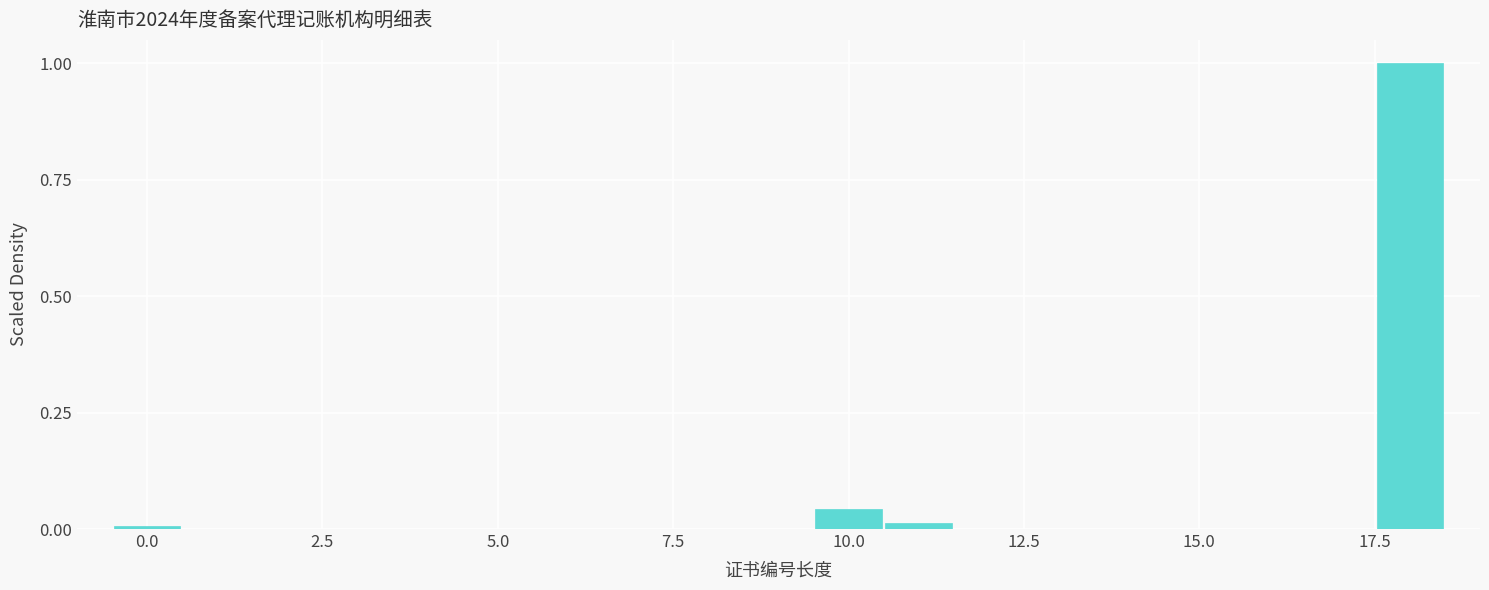

Read against the x-axis, roughly where is the centre of the tallest bar?

18.0